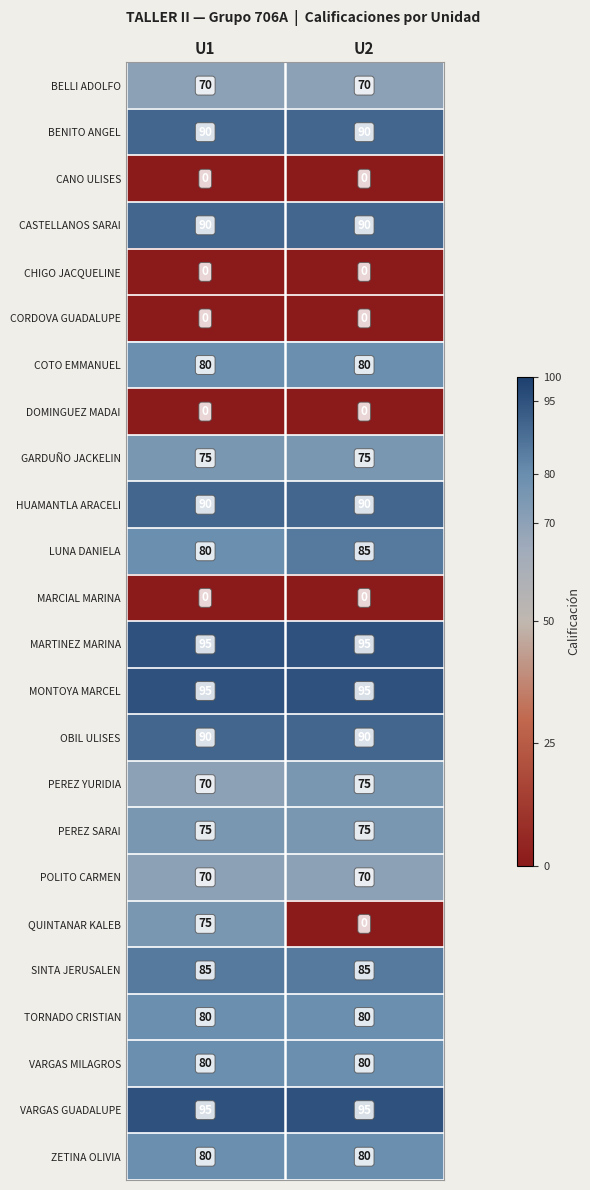

What is the difference between the QUINTANAR KALEB values at U1 and U2?

75